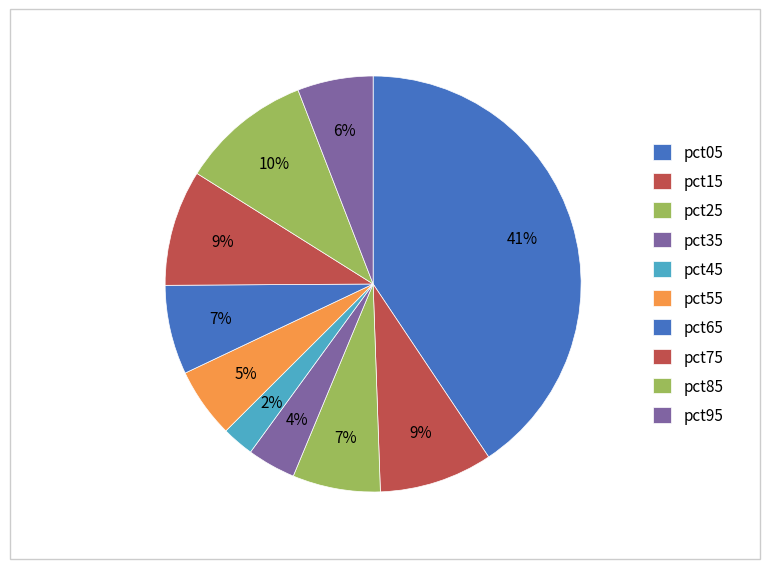

Which category has the smallest portion of the pie?

pct45